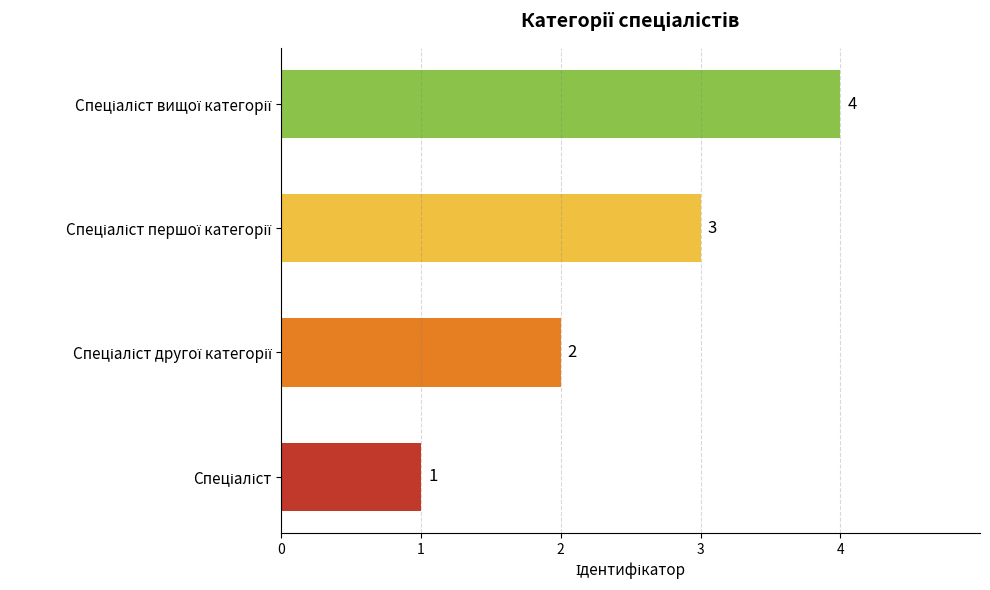

How many values are between 2 and 4?

3